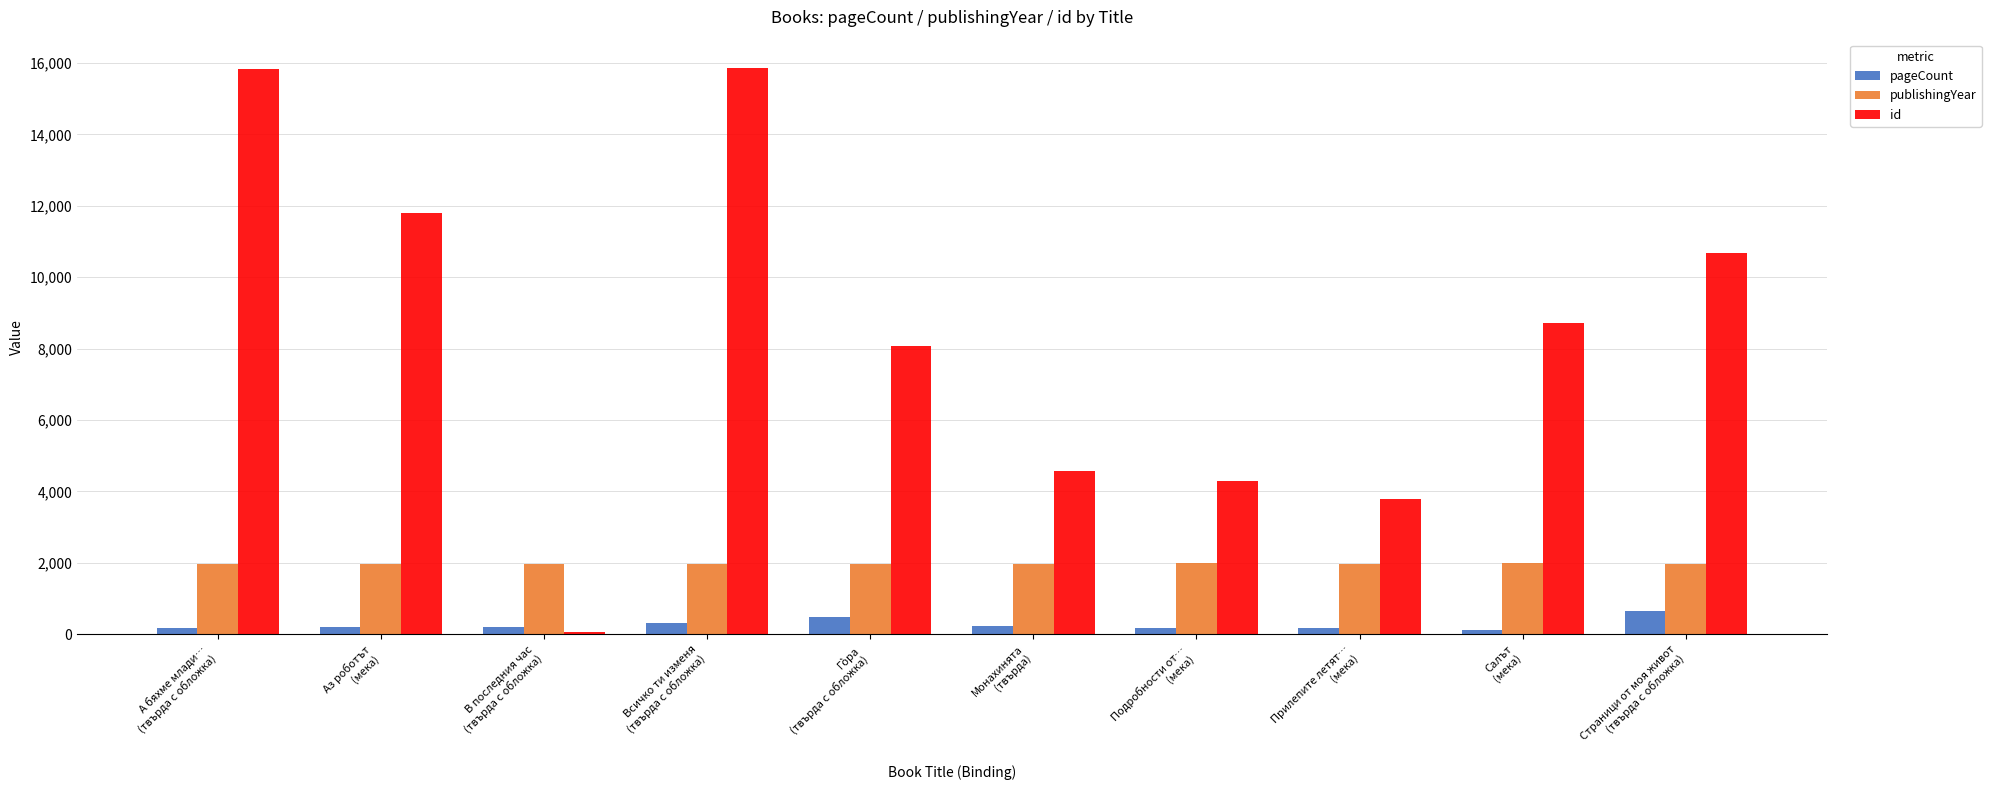

List the series in order of their overall mean, highest first.

id, publishingYear, pageCount